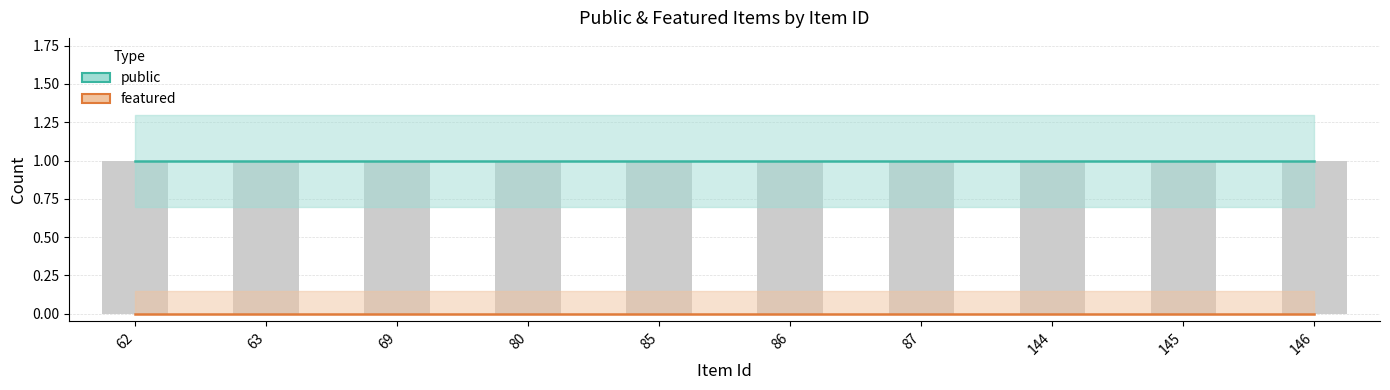

True or false: public has a value of 1 at 87.

True